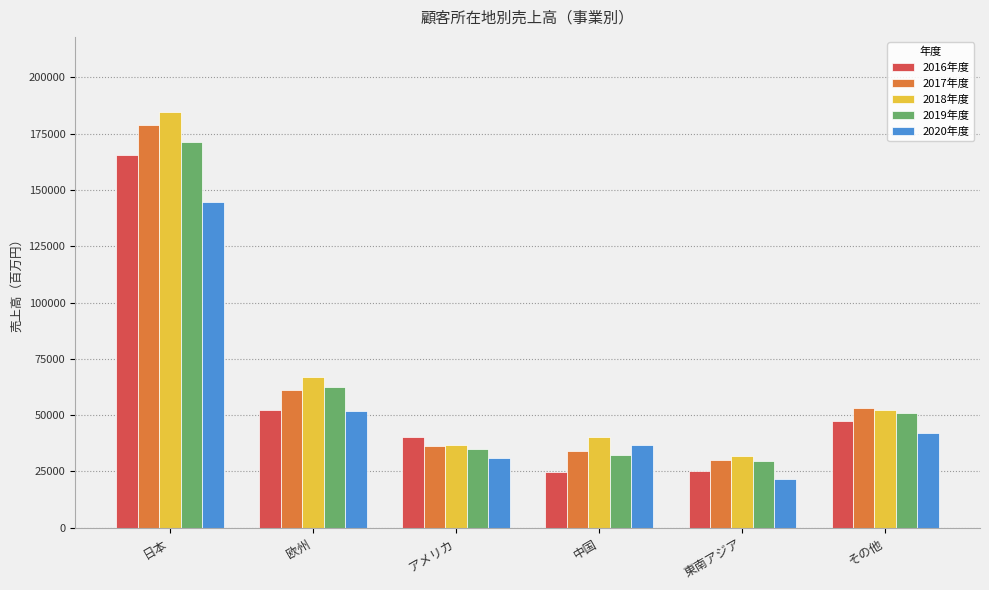

Is it true that 2016年度 equals 40450 at アメリカ?

True